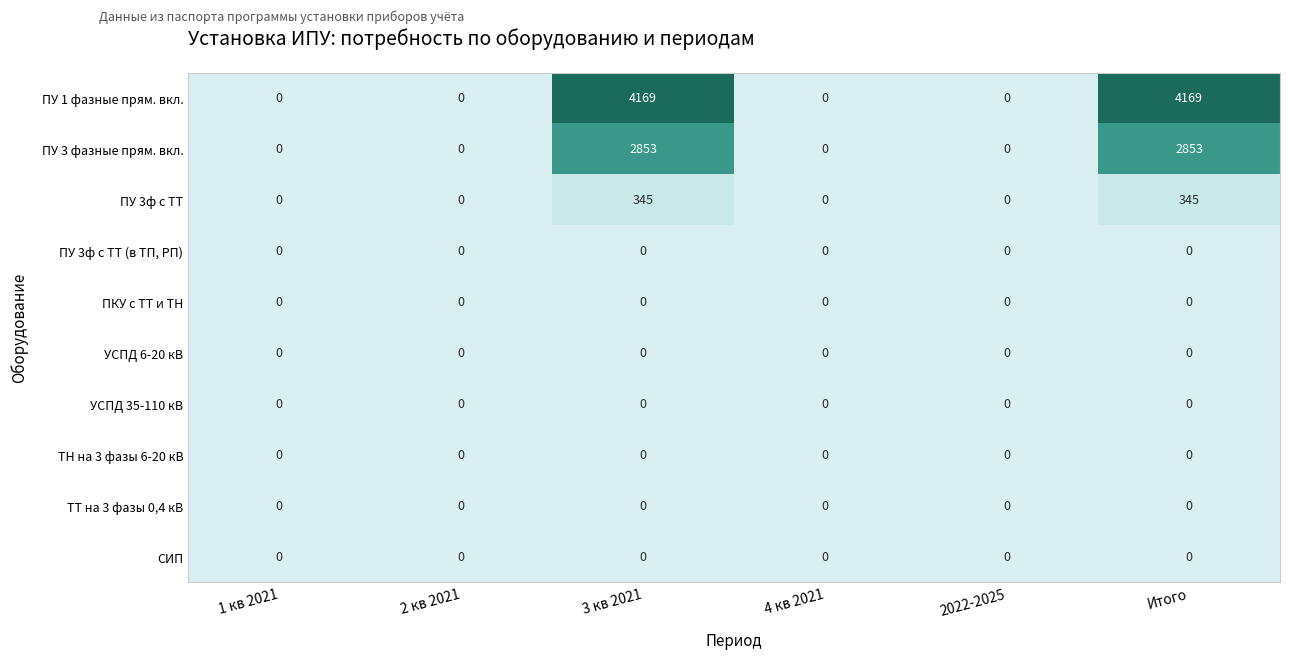

Which series has the largest total across all categories?

ПУ 1 фазные прям. вкл.